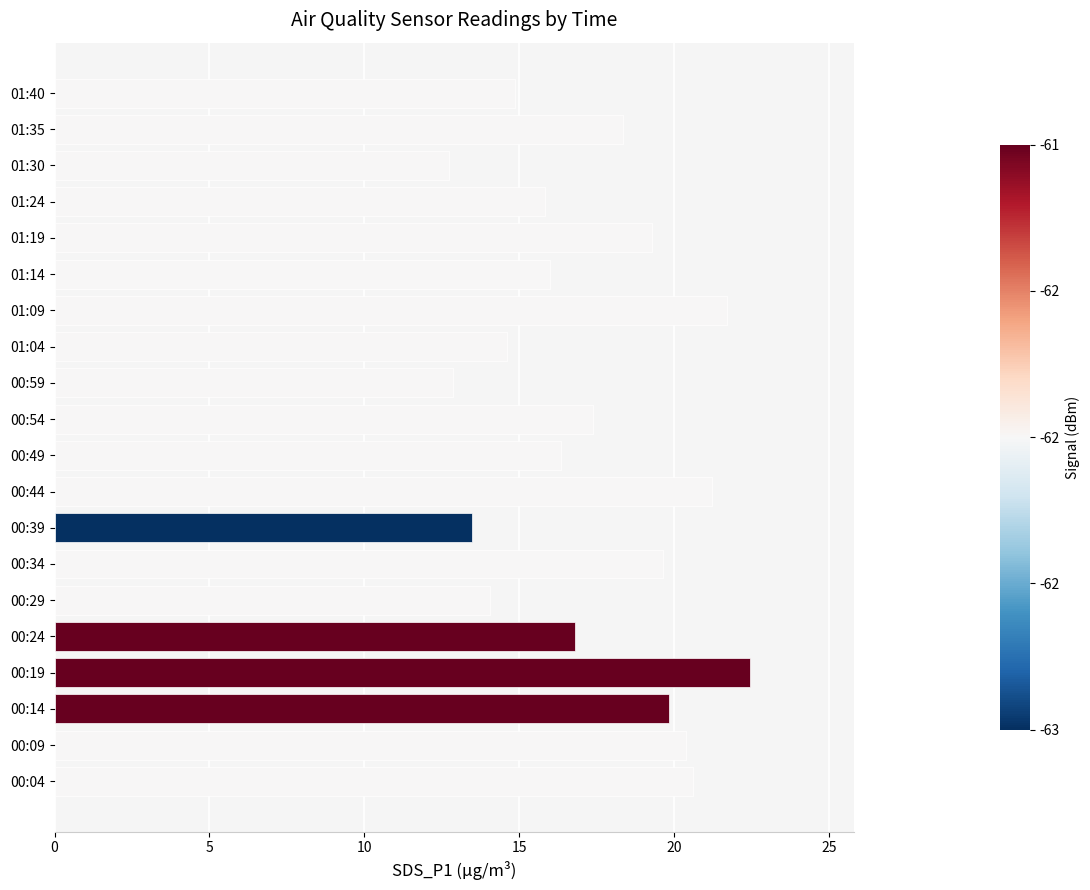

What is the sum of the values at 01:19 and 00:49?

35.7